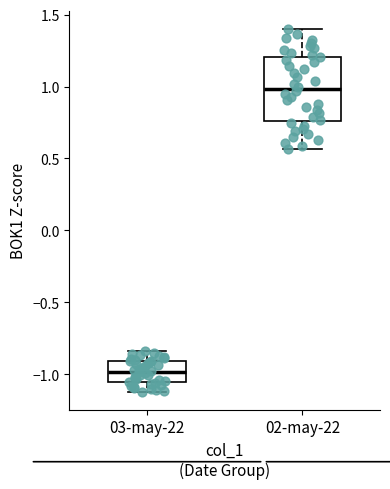

Which box is the tallest, from its lower edge to its upper edge?

02-may-22